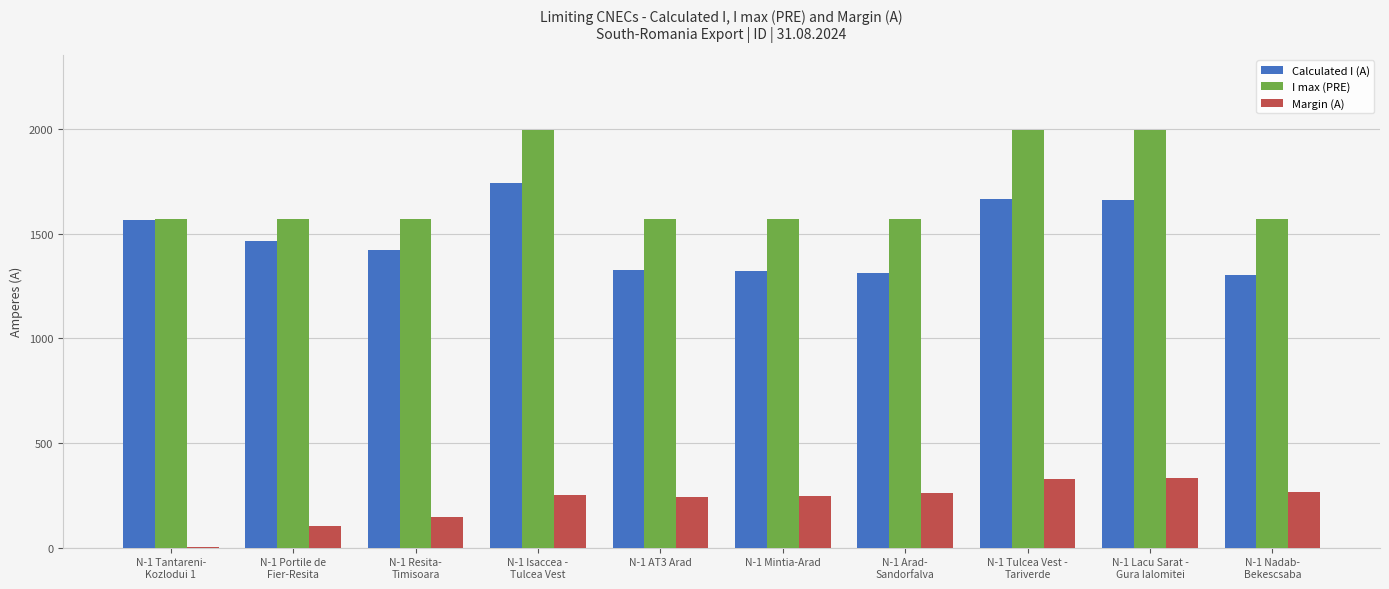

What is the sum of all Calculated I (A) values?

14792